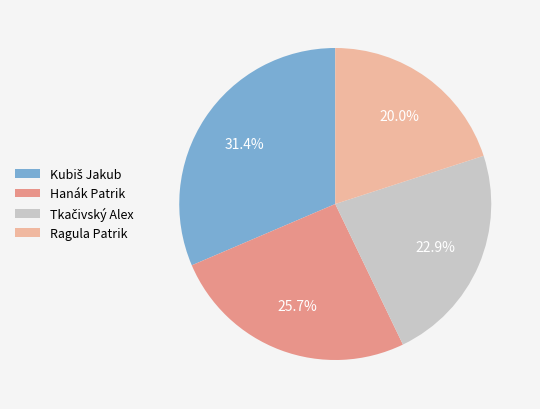

To the nearest percent, what percentage of the pie is Ragula Patrik?

20%